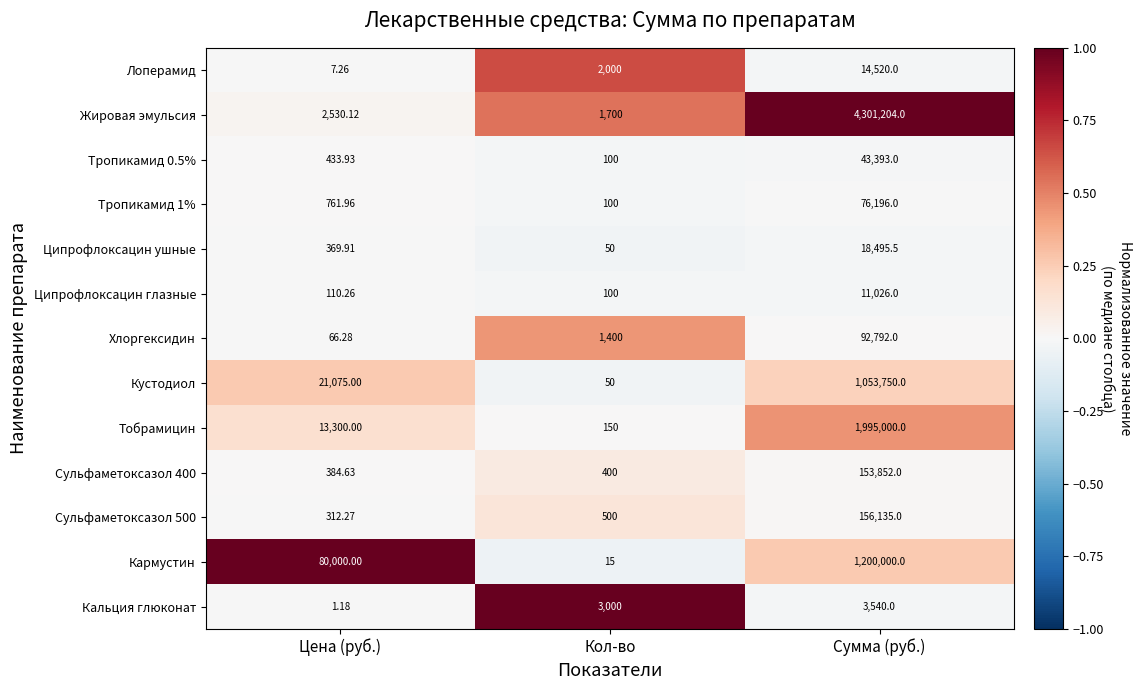

Count the number of categories in the chart.

3